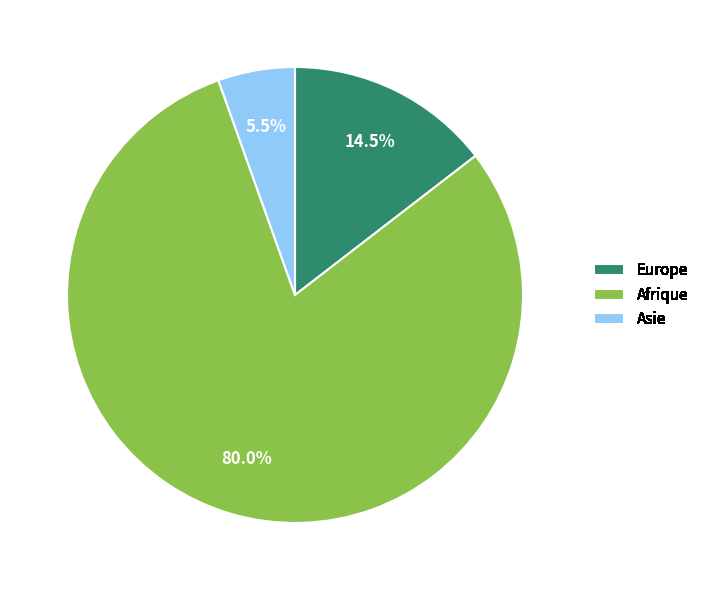

What is the ratio of the value at Afrique to the value at Europe?

5.5